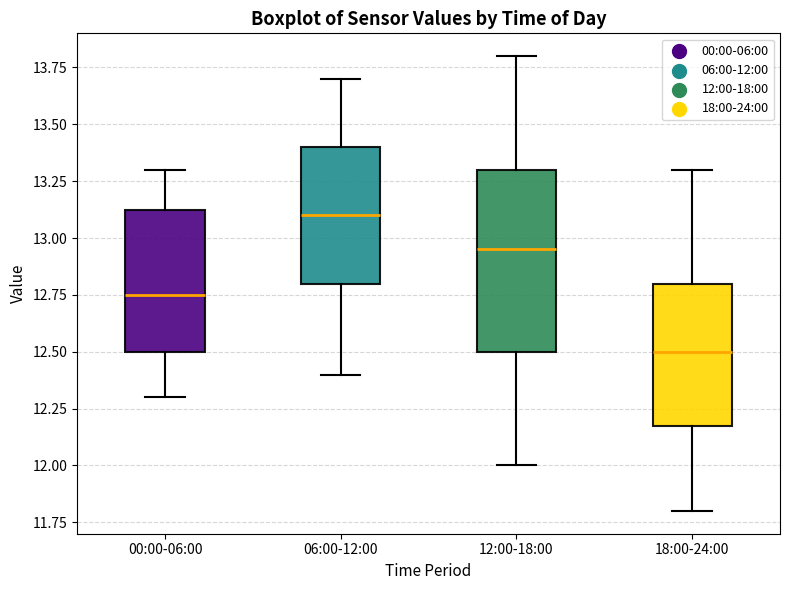

Which box is the tallest, from its lower edge to its upper edge?

12:00-18:00